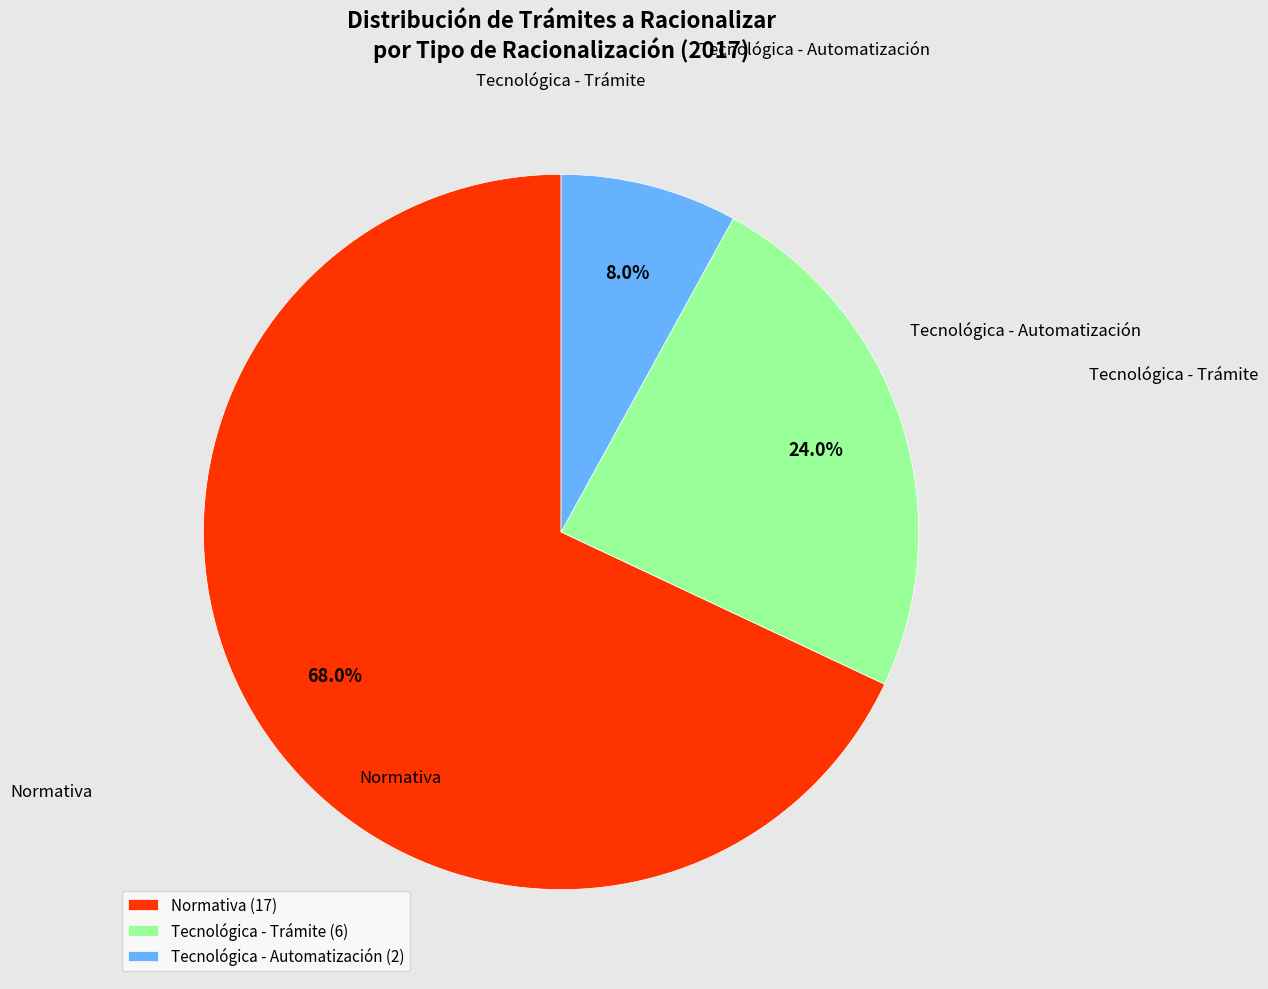

Which category accounts for the majority?

Normativa (17)